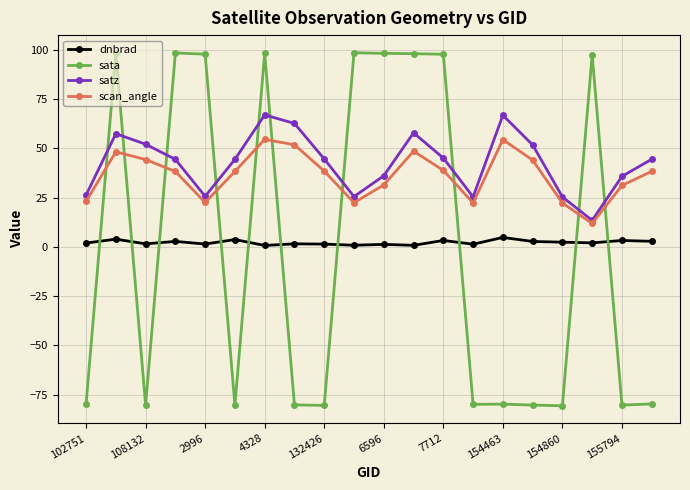

In satz, how many points are higher than both neighbors (excluding endpoints)?

4